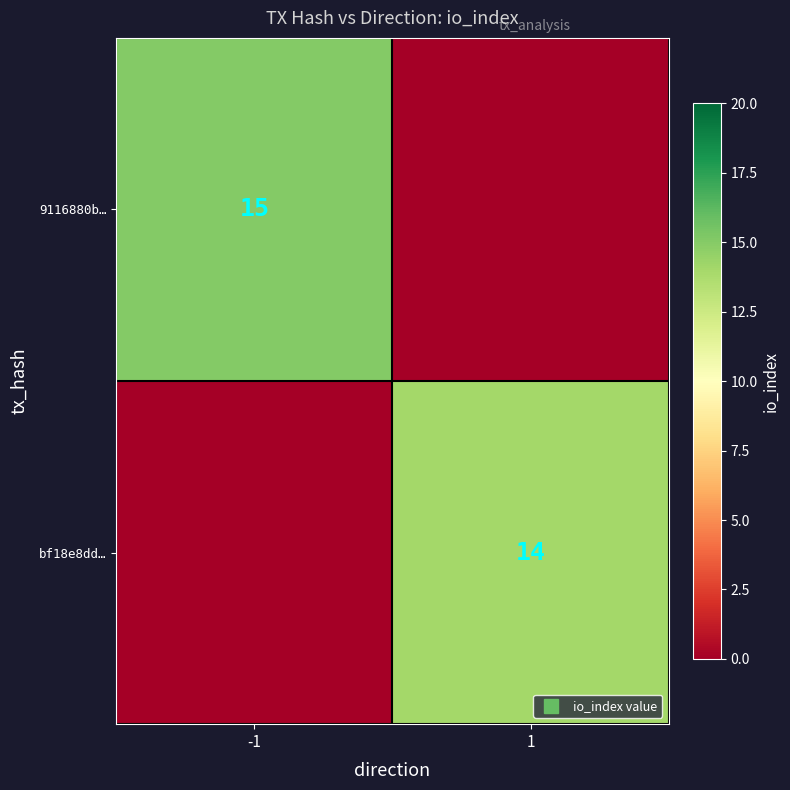

The 9116880b… series shows 21 at -1. True or false?

False